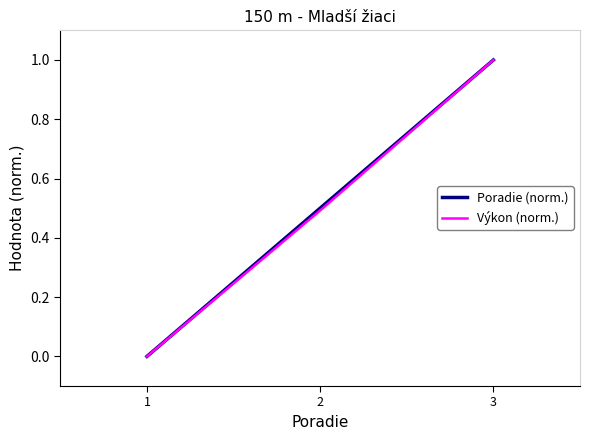

List the labels in order of Výkon (norm.) value, largest first.

3, 2, 1